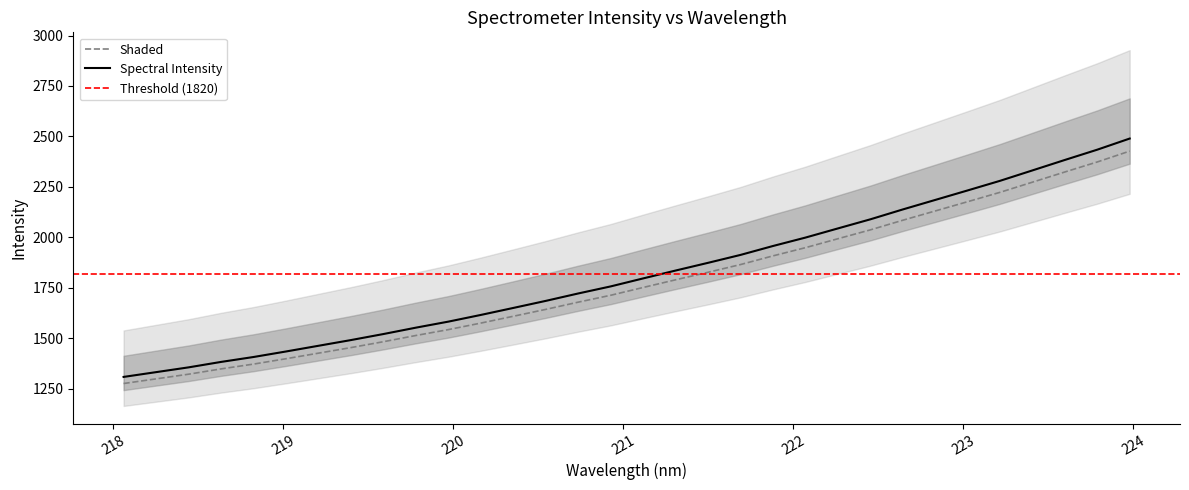

True or false: the data shows 2372.7 at 220.9264.

False